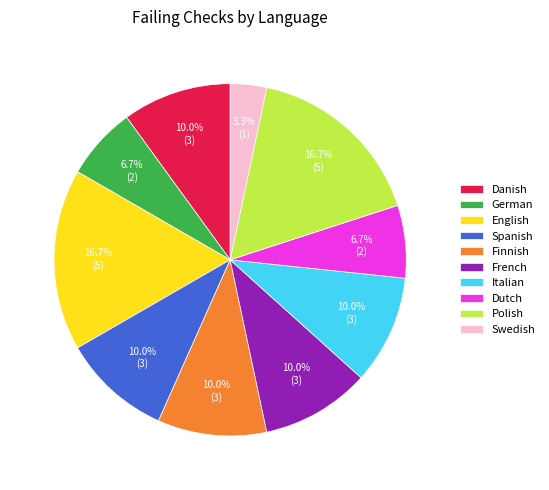

Is it true that German is 7% of the pie?

True